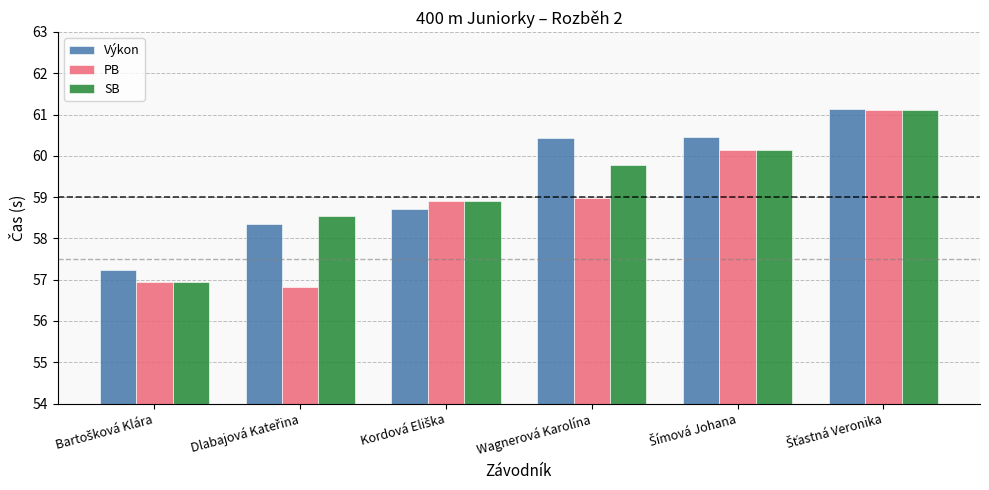

What is the value of the Výkon bar at the 1st from the left?

57.2